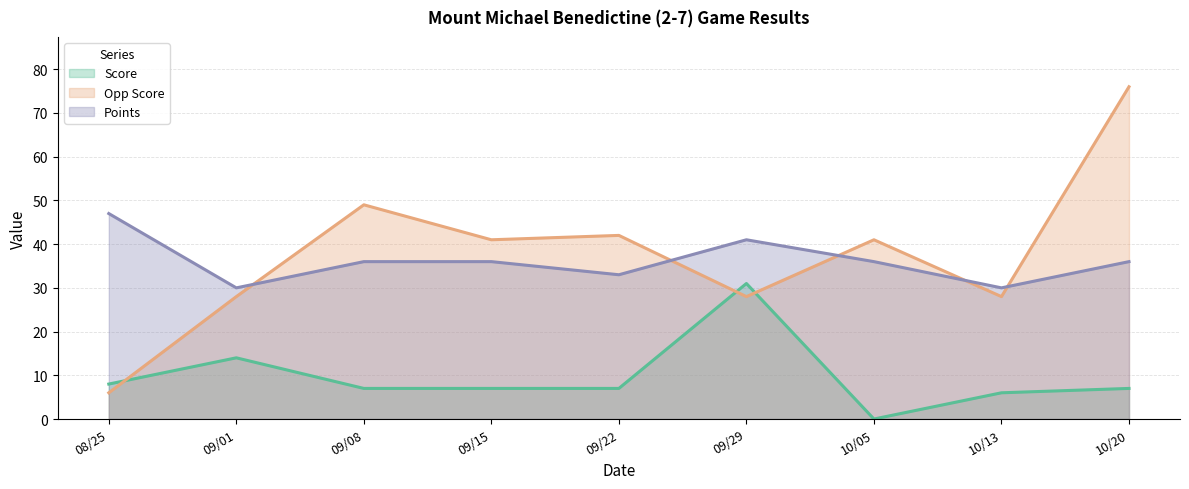

How many lines are shown in the chart?

3